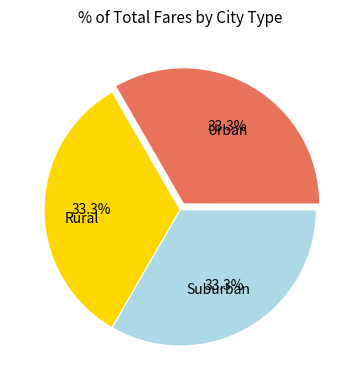

Does any single category account for the majority?

No